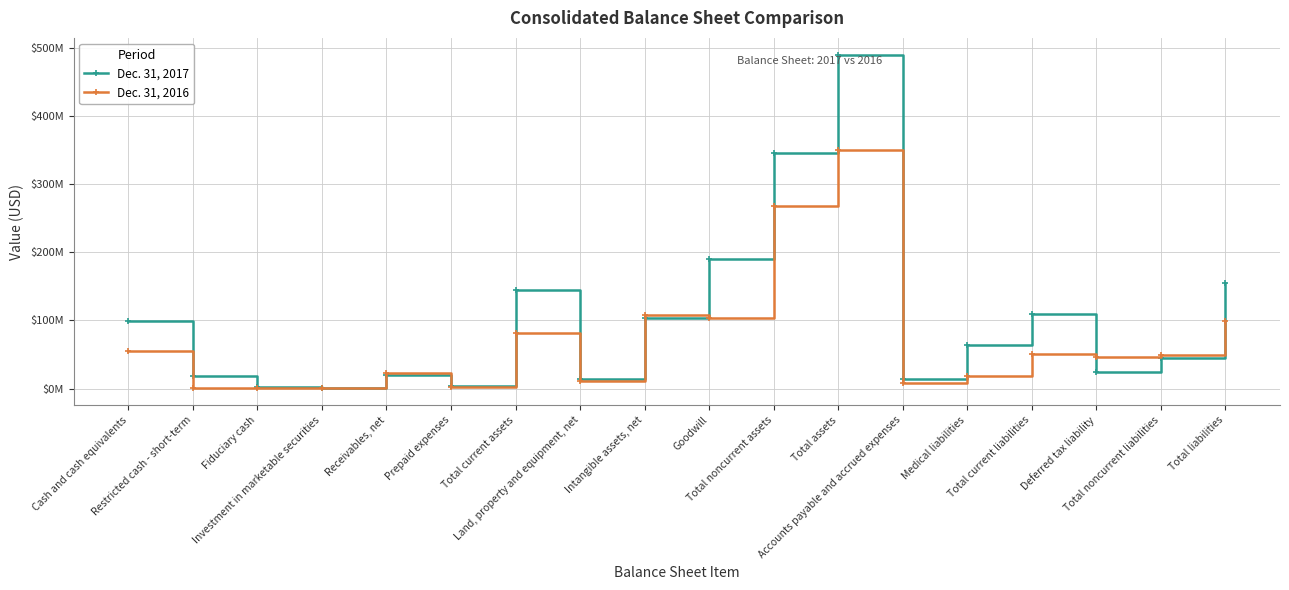

After their last crossing, which series has the higher values: Dec. 31, 2017 or Dec. 31, 2016?

Dec. 31, 2017